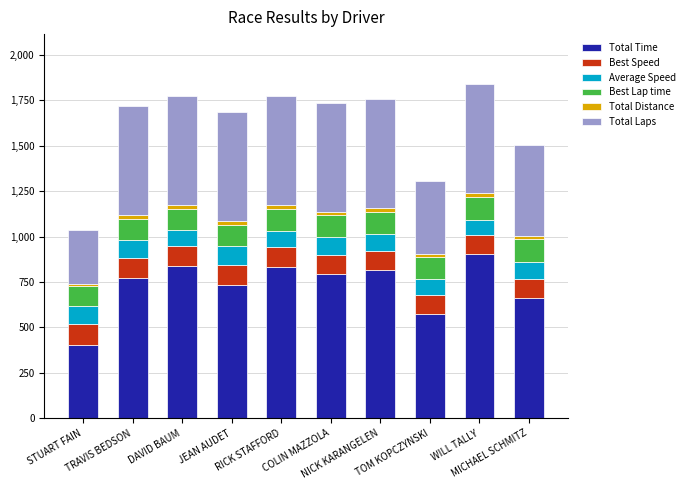

What is the difference between the second highest and minimum values in the Total Time series?

429.5